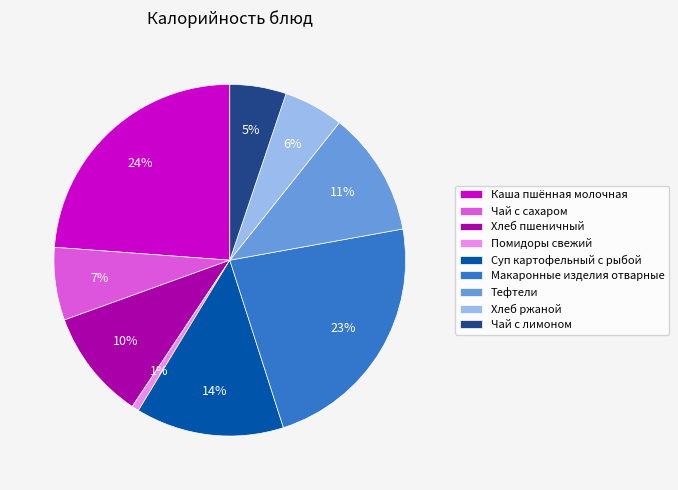

True or false: Чай с сахаром accounts for 1% of the total.

False